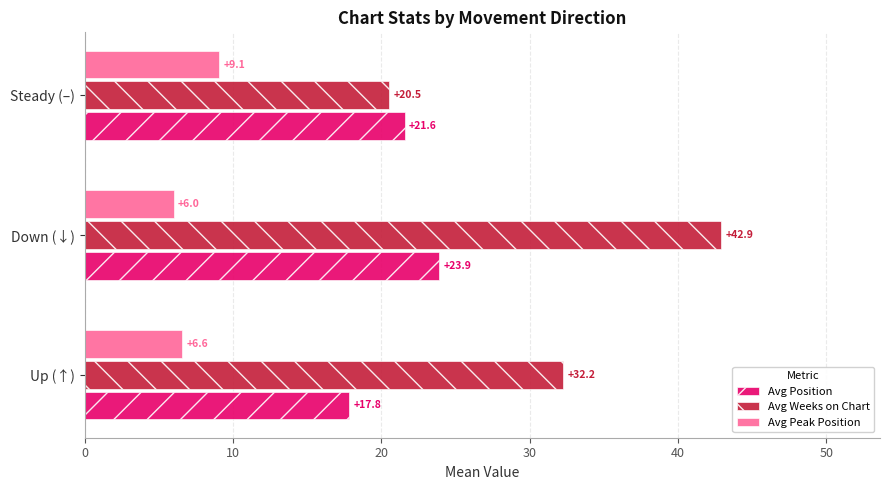

The Avg Peak Position series shows 6.0 at Down (↓). True or false?

True